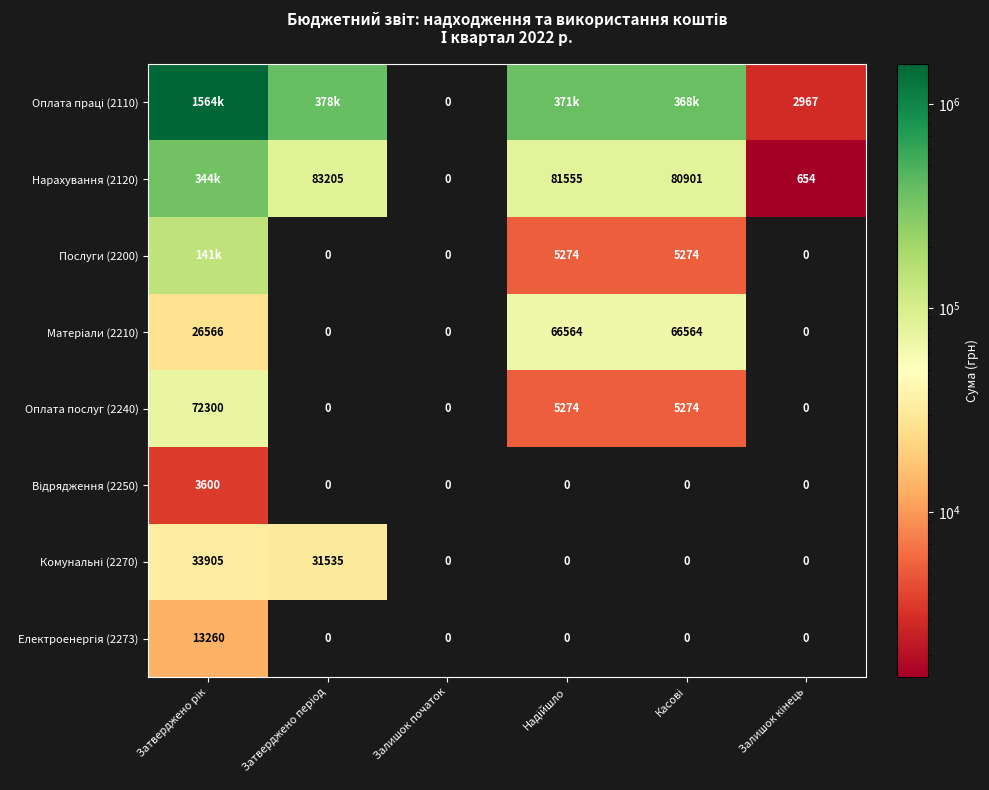

Rank the series at Залишок початок from lowest to highest value.

Оплата праці (2110), Нарахування (2120), Послуги (2200), Матеріали (2210), Оплата послуг (2240), Відрядження (2250), Комунальні (2270), Електроенергія (2273)